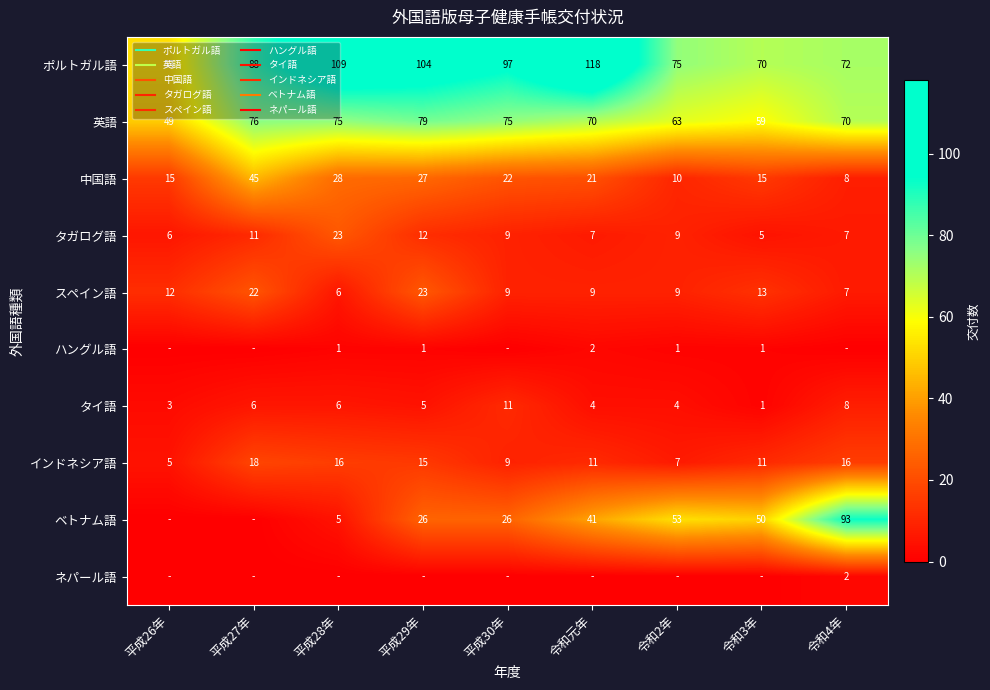

Rank the series at 平成27年 from lowest to highest value.

ハングル語, ベトナム語, ネパール語, タイ語, タガログ語, インドネシア語, スペイン語, 中国語, 英語, ポルトガル語